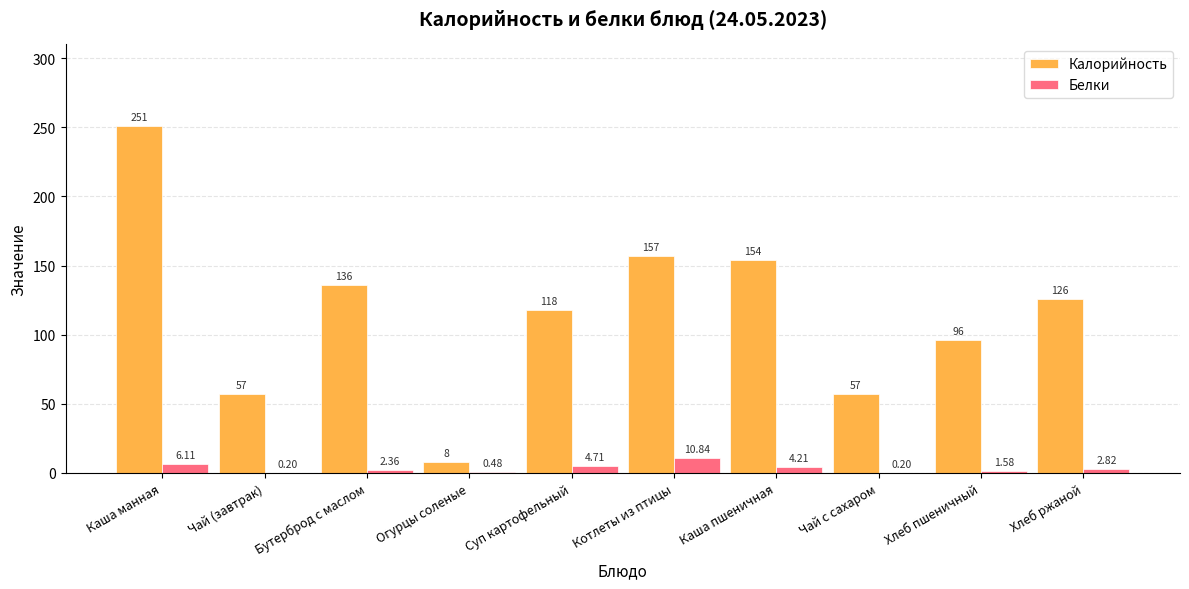

How many categories are shown in the chart?

10